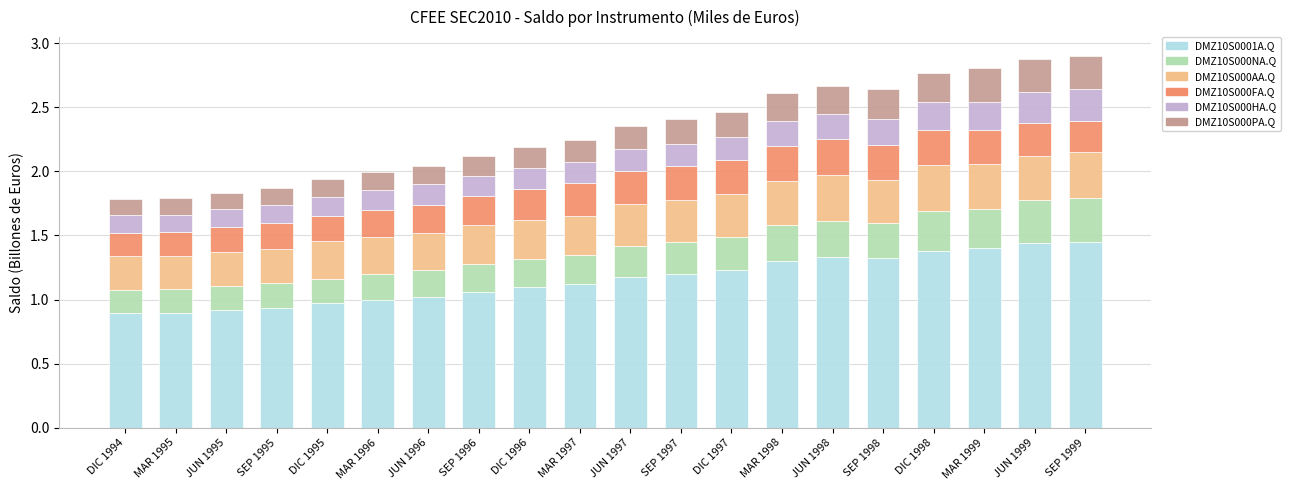

How many bars are there in total?

20